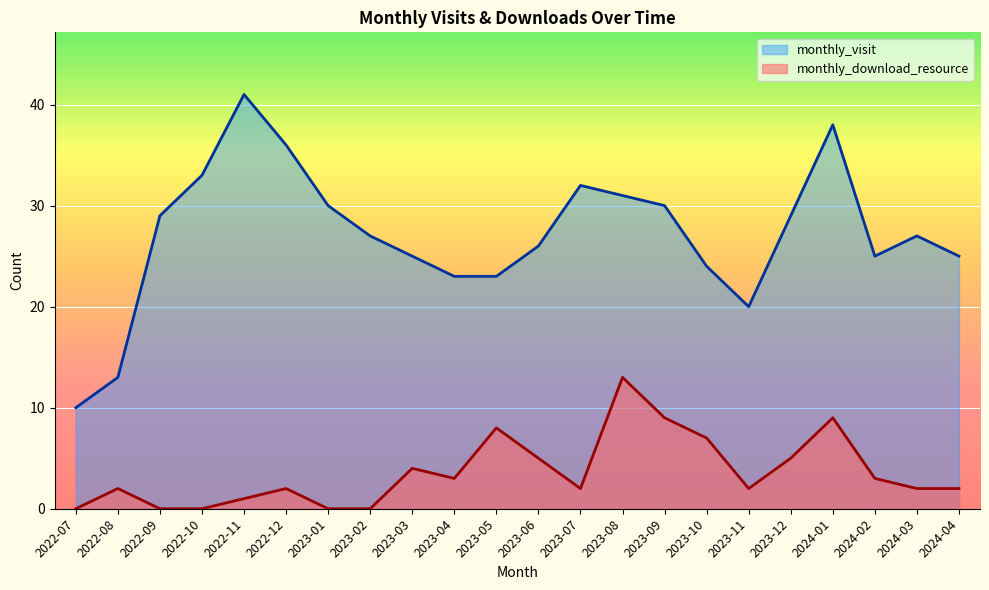

What is the label of the 8th point from the left?

2023-02